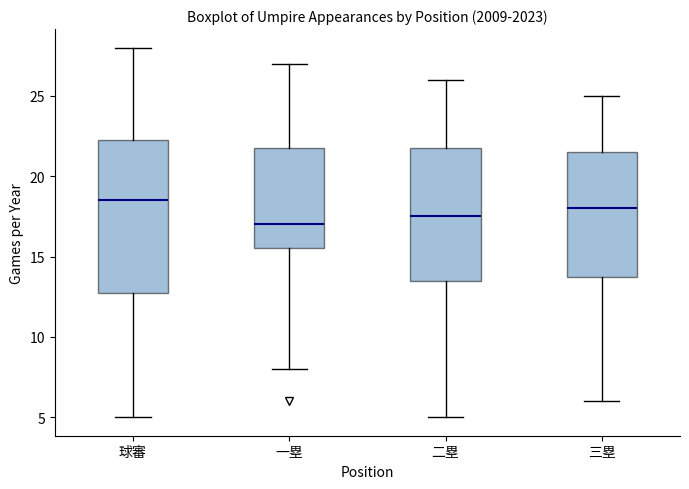

Which box's median line is the highest?

球審